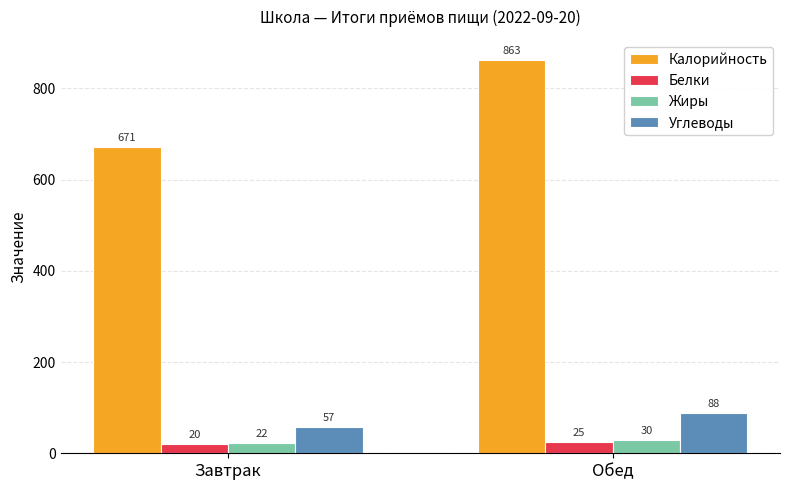

How many groups of bars are there?

2